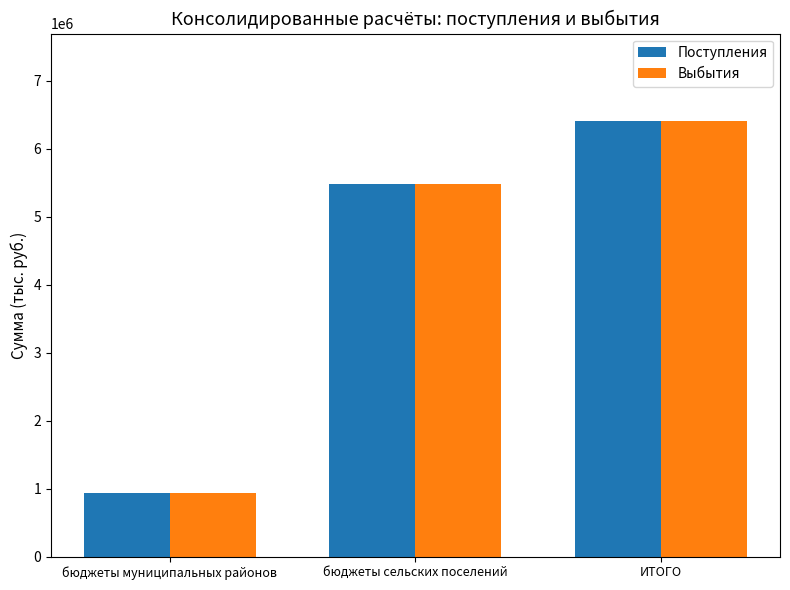

What is the value of the Поступления bar at the 2nd from the left?

5482096.0